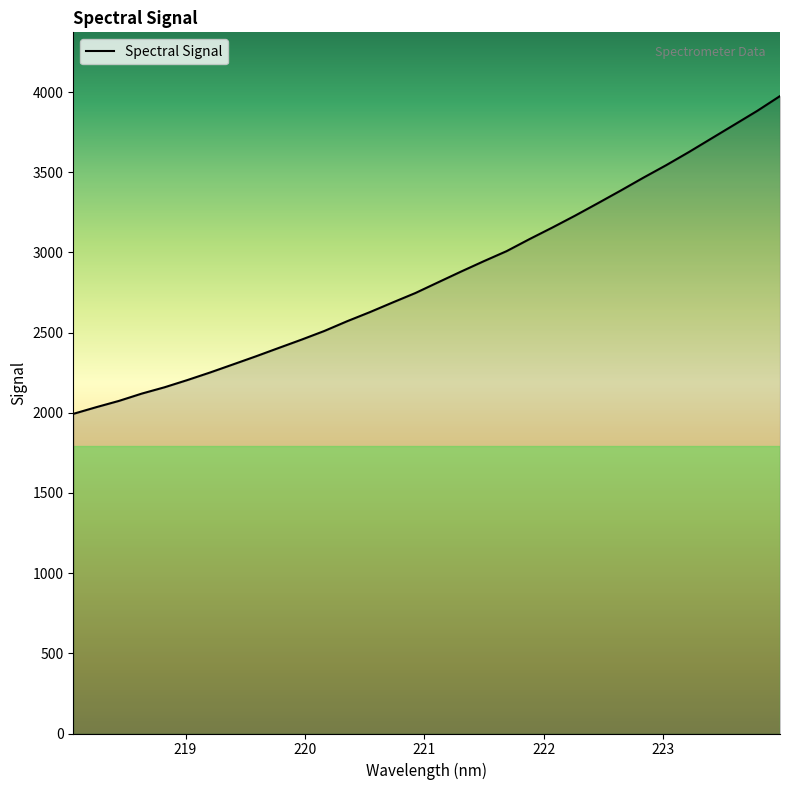

What is the smallest value displayed?

1993.3